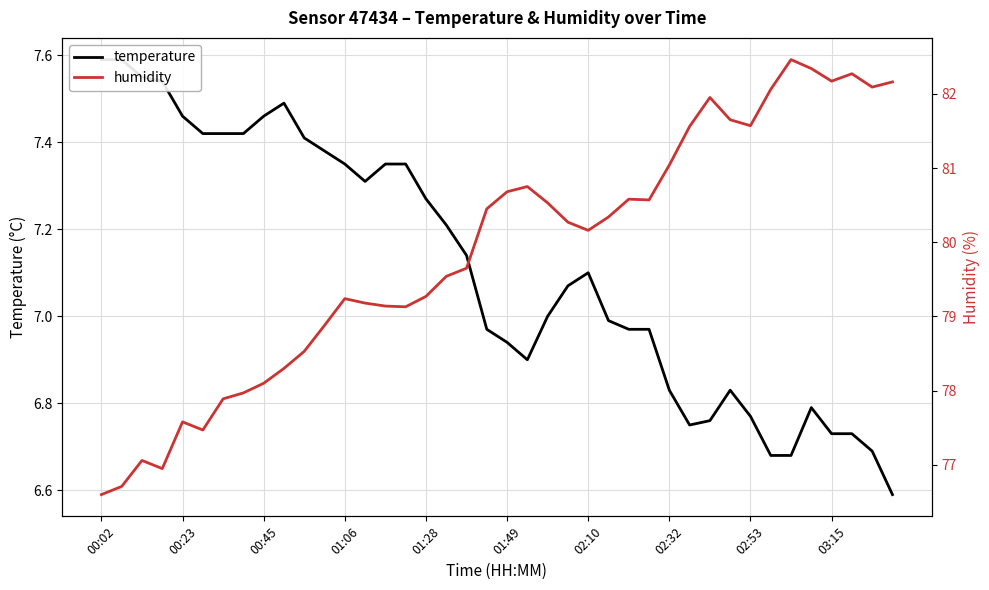

How many values in the humidity series are below 80?

19